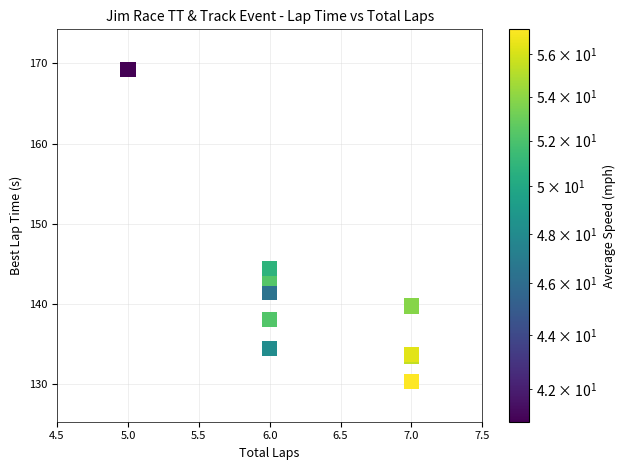

What Y value in the scatter plot is closest to 149?

144.4